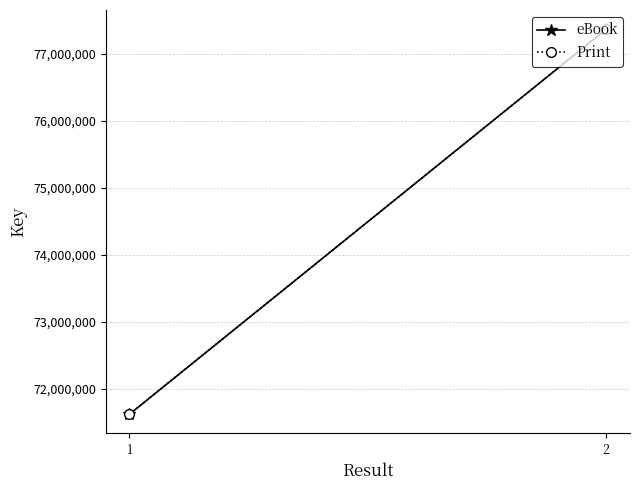

What is the smallest value displayed?

71620068